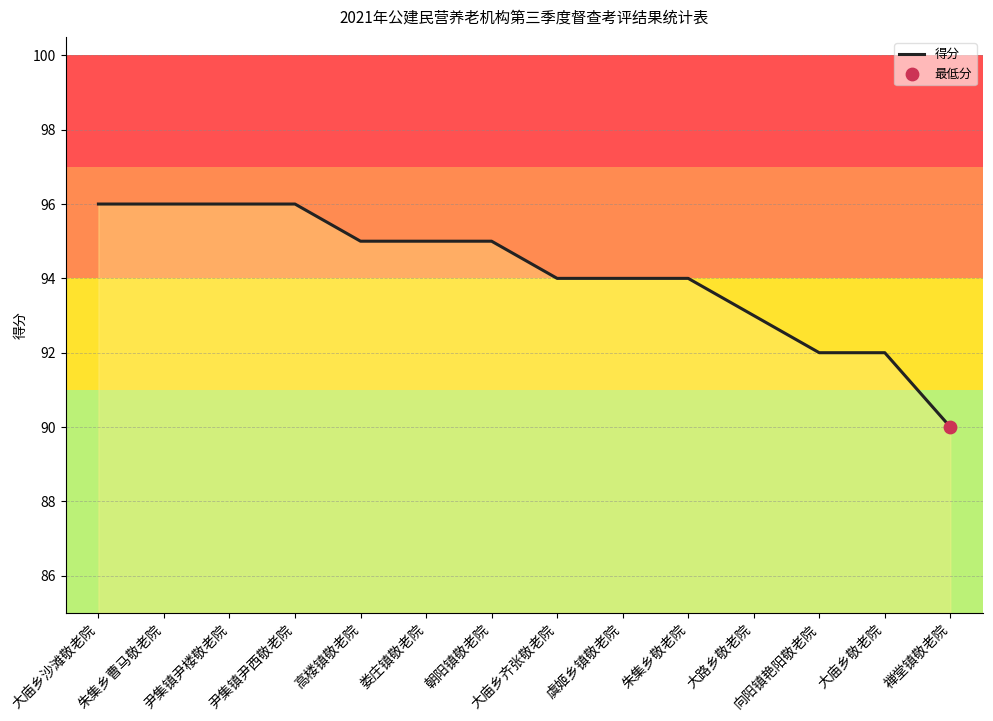

Approximately how many times larger is the value at 尹集镇尹楼敬老院 compared to 娄庄镇敬老院?

1.0